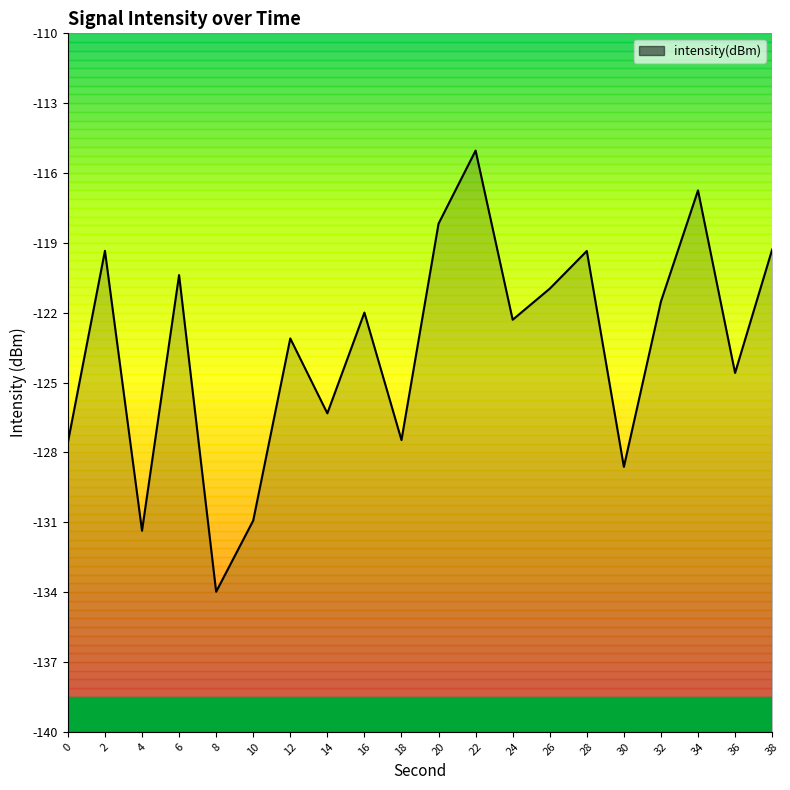

Reading left to right, extract all data points from this chart.

0=-127.6	2=-119.3	4=-131.4	6=-120.4	8=-134.0	10=-130.9	12=-123.1	14=-126.3	16=-122.0	18=-127.5	20=-118.2	22=-115.0	24=-122.3	26=-121.0	28=-119.3	30=-128.6	32=-121.5	34=-116.7	36=-124.6	38=-119.3